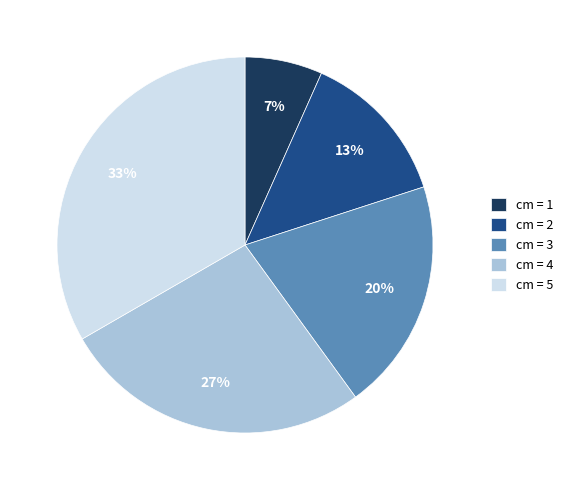

What percentage is the cm = 5 slice, to the nearest percent?

33%